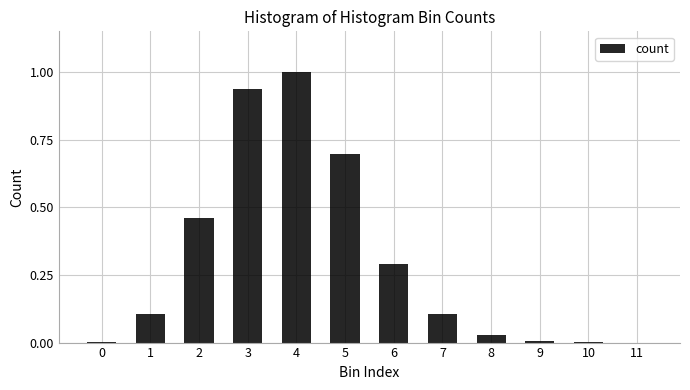

Approximately how many times larger is the value at 6 compared to 4?

0.3